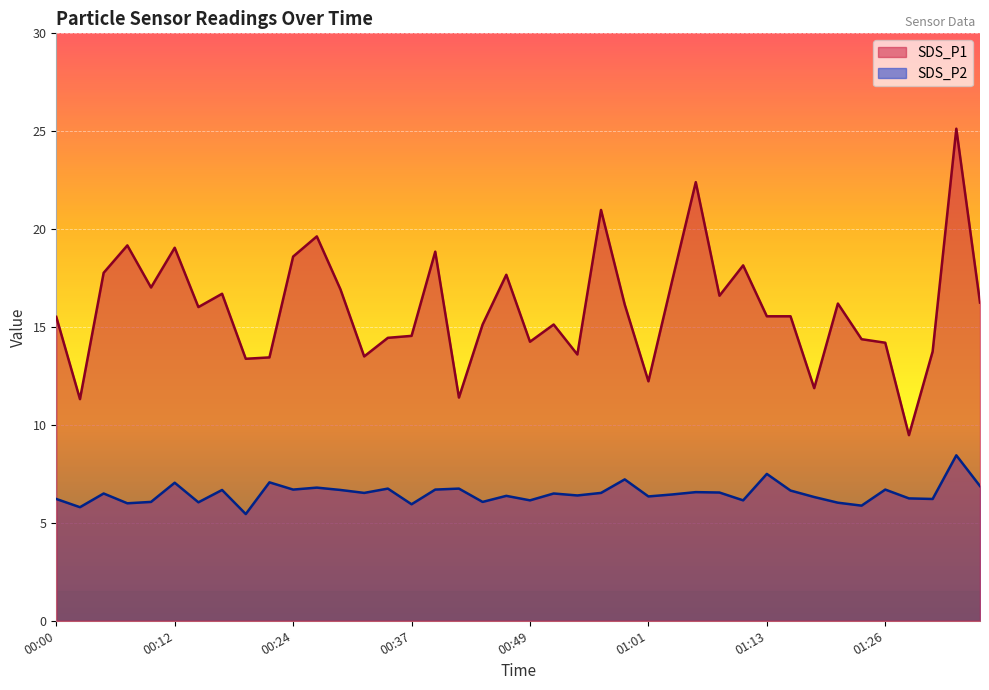

Which category has the highest value in the SDS_P2 series?

01:33